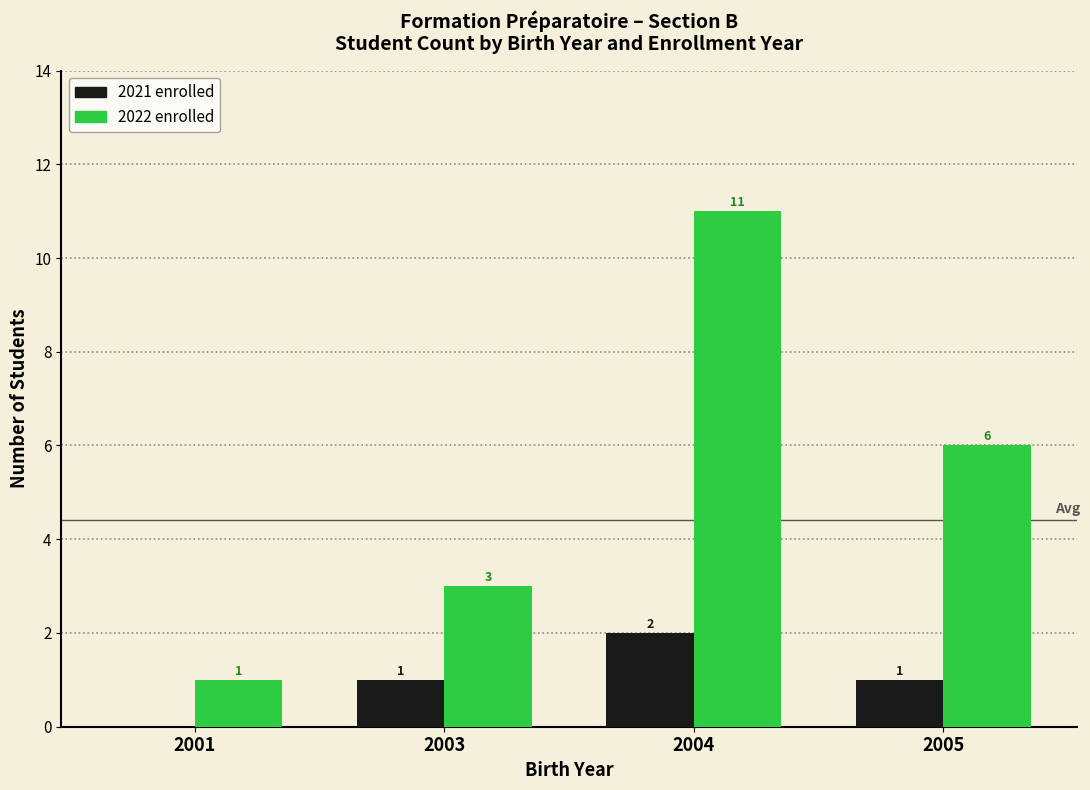

How many groups of bars are there?

4